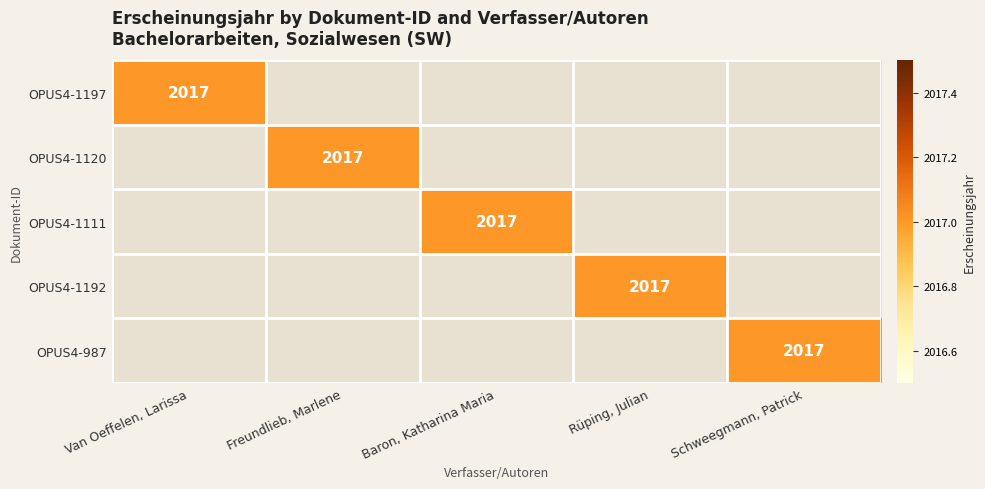

At which category does the chart reach its peak across all series?

Van Oeffelen, Larissa